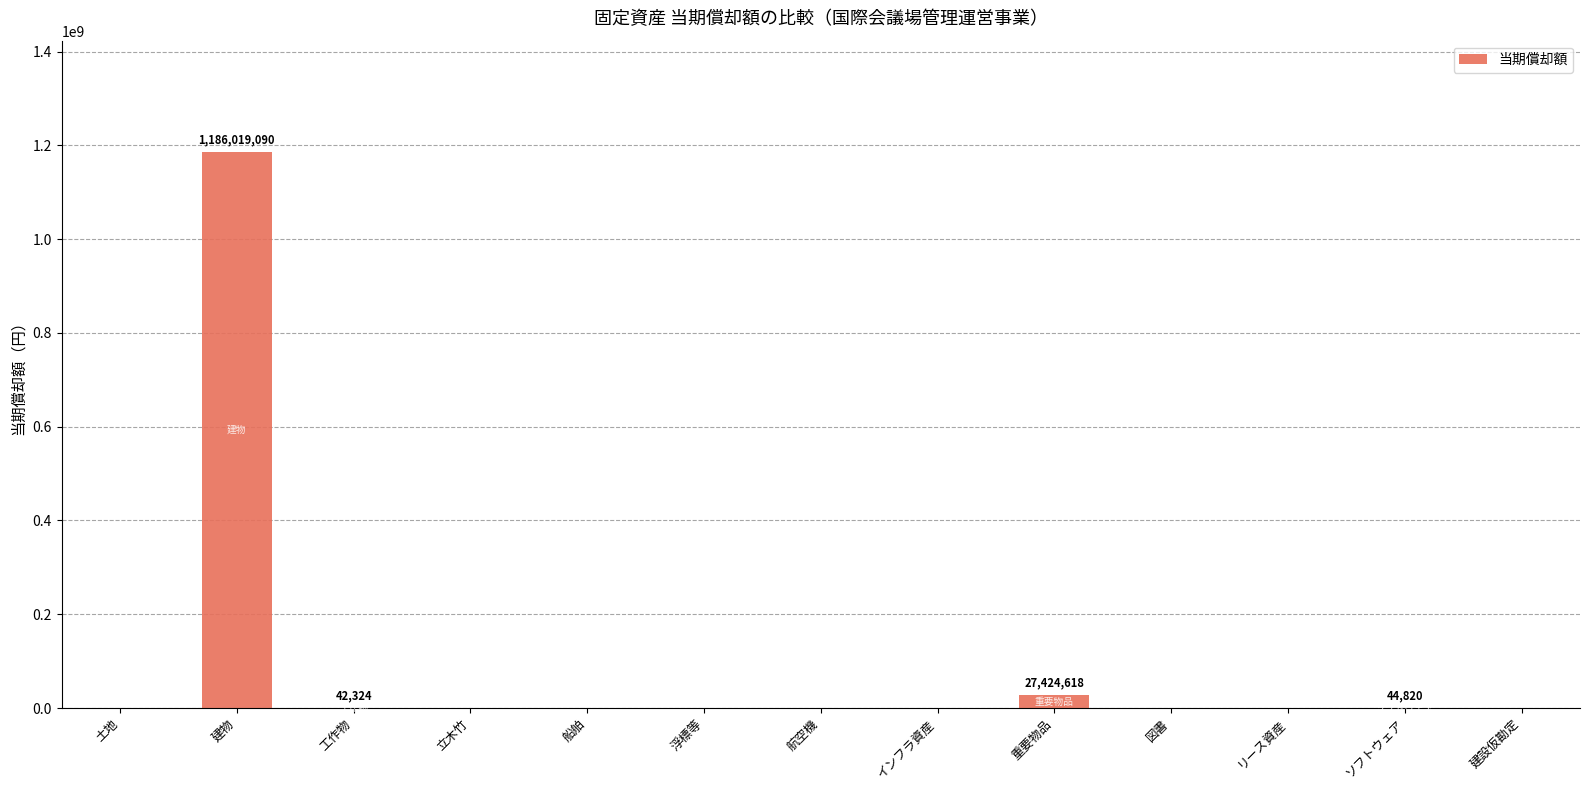

How many data points does each series have?

13